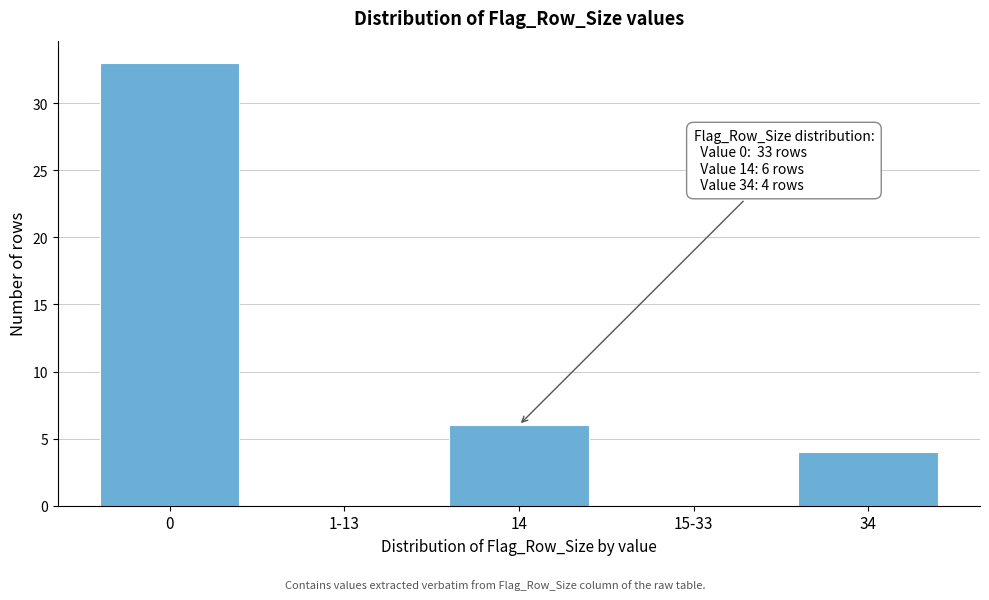

Reading left to right, list all the values displayed in this chart.

0=33	1-13=0	14=6	15-33=0	34=4